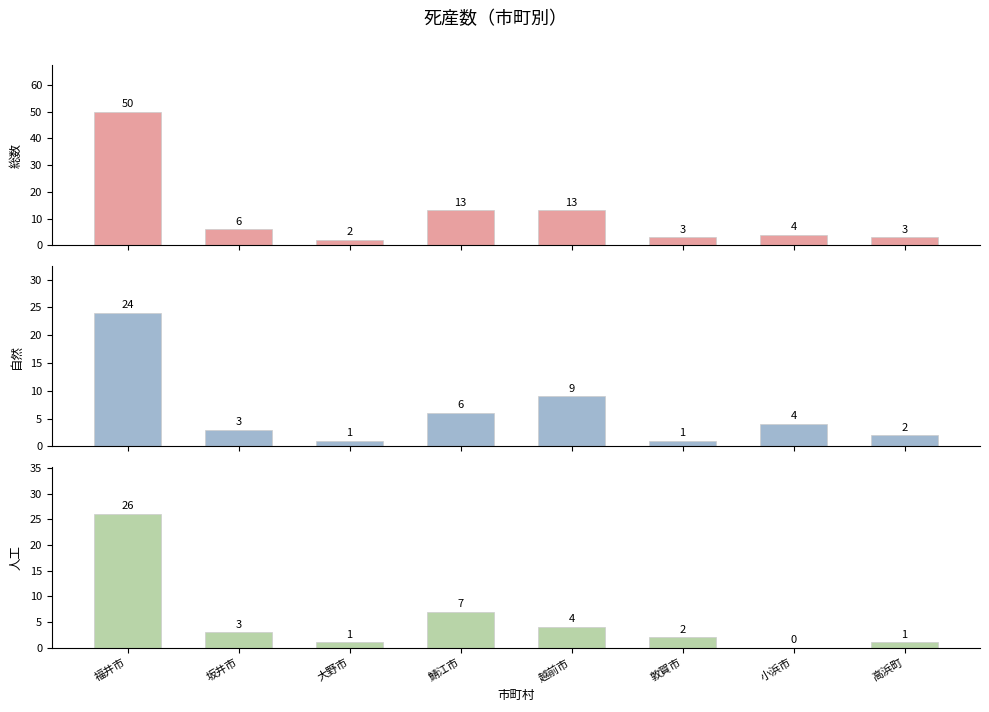

What is the value of the 人工 bar at the 8th from the left?

1